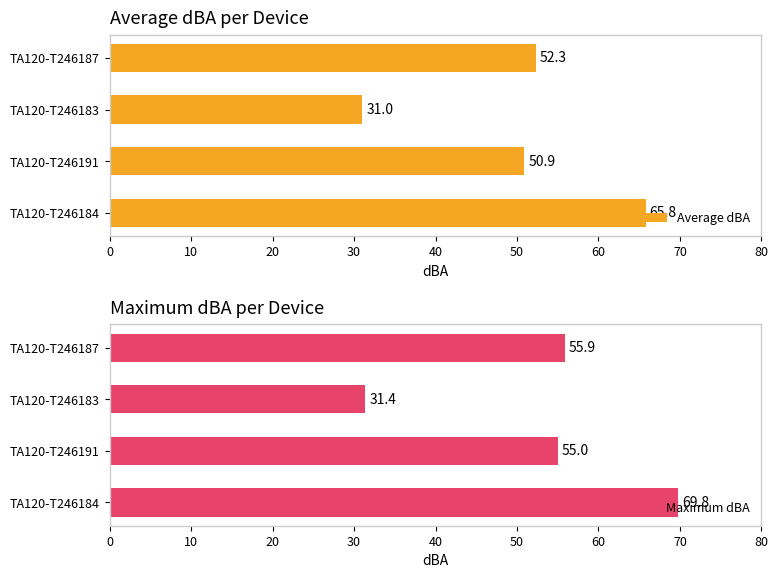

Does the chart contain stacked bars?

No